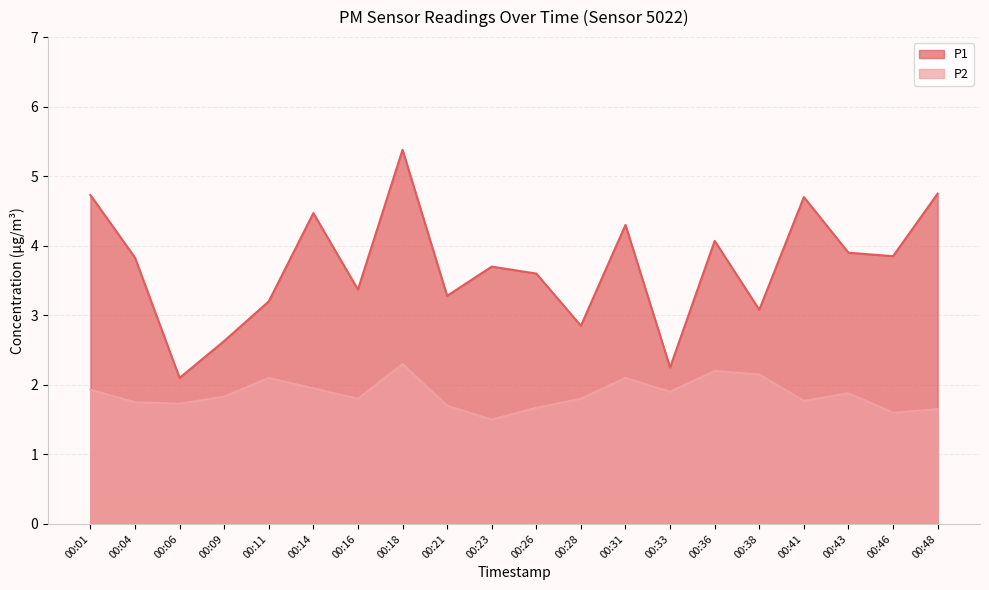

Reading right to left, list all the values displayed in this chart.

P1: 4.8	3.9	3.9	4.7	3.1	4.1	2.2	4.3	2.9	3.6	3.7	3.3	5.4	3.4	4.5	3.2	2.6	2.1	3.8	4.7
P2: 1.6	1.6	1.9	1.8	2.1	2.2	1.9	2.1	1.8	1.7	1.5	1.7	2.3	1.8	1.9	2.1	1.8	1.7	1.8	1.9